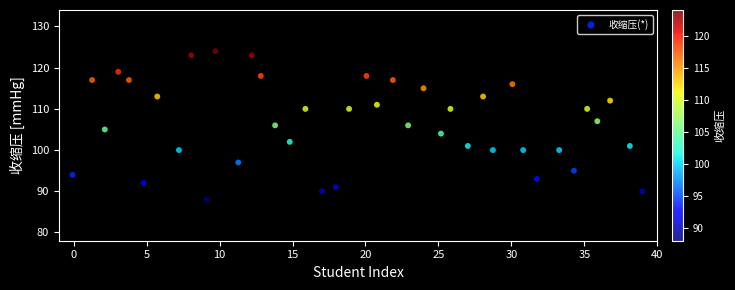

What is the range of Y values (max minus min)?

36